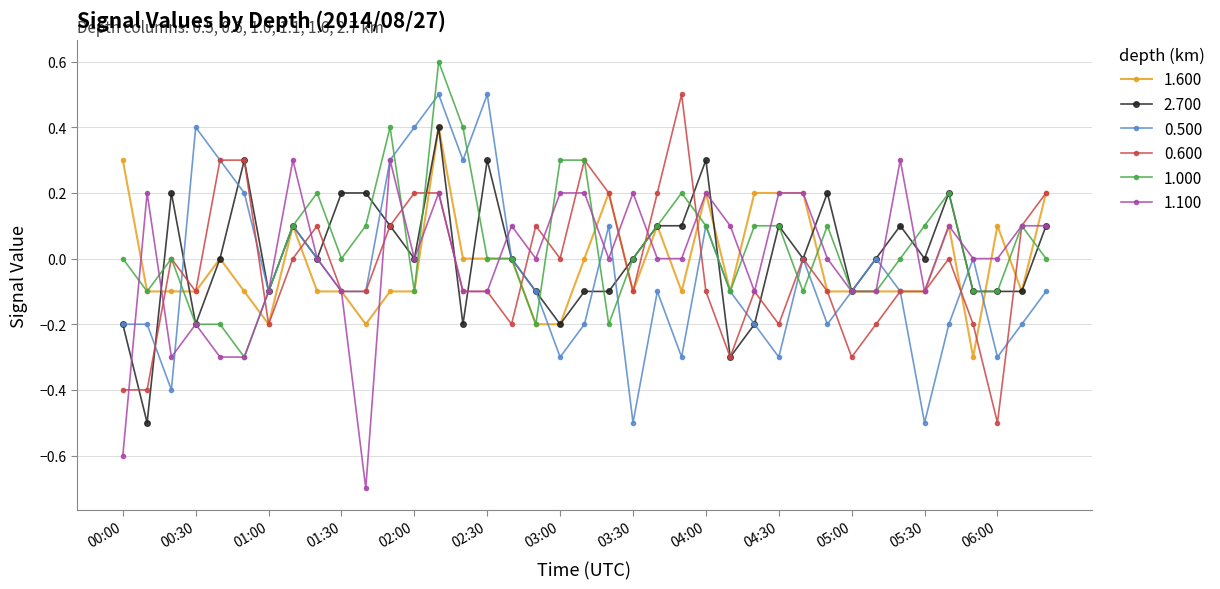

True or false: 2.700 has more than 1 interior local peaks.

True